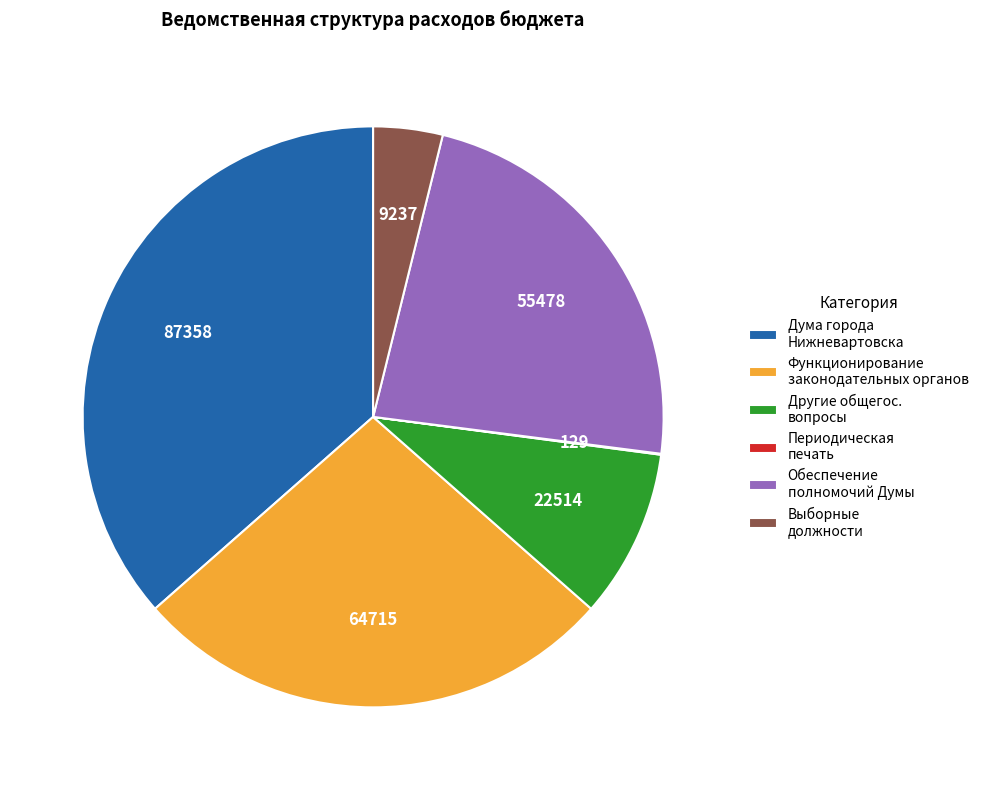

Is there a majority slice in this chart?

No